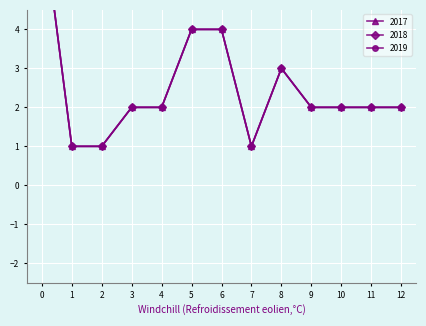

What is the sum of the 2019 values at 2 and 11?

3